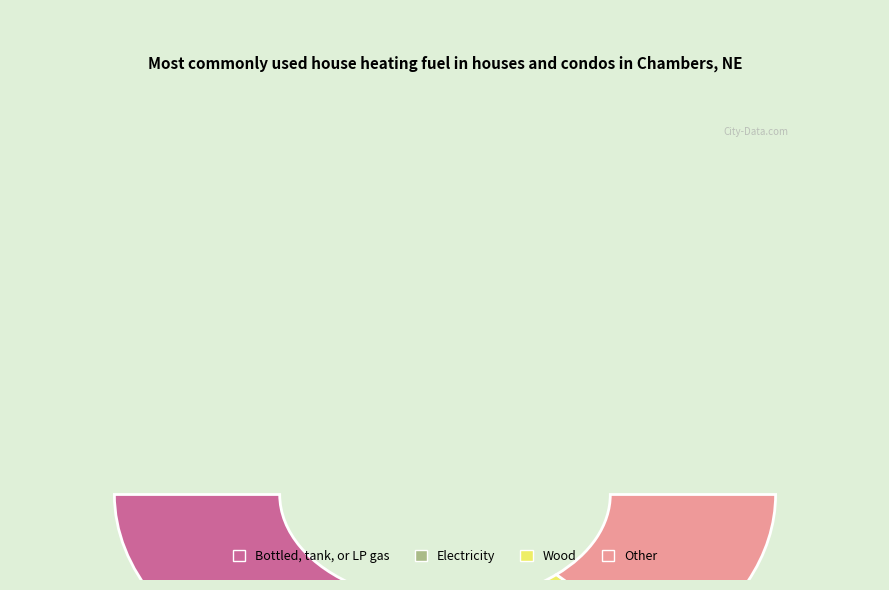

Is there a majority slice in this chart?

No